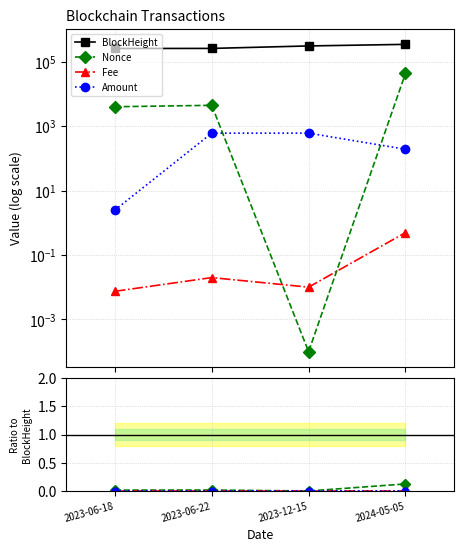

Is the value of Fee at 2023-12-15 greater than the value of Amount at 2023-06-18?

No